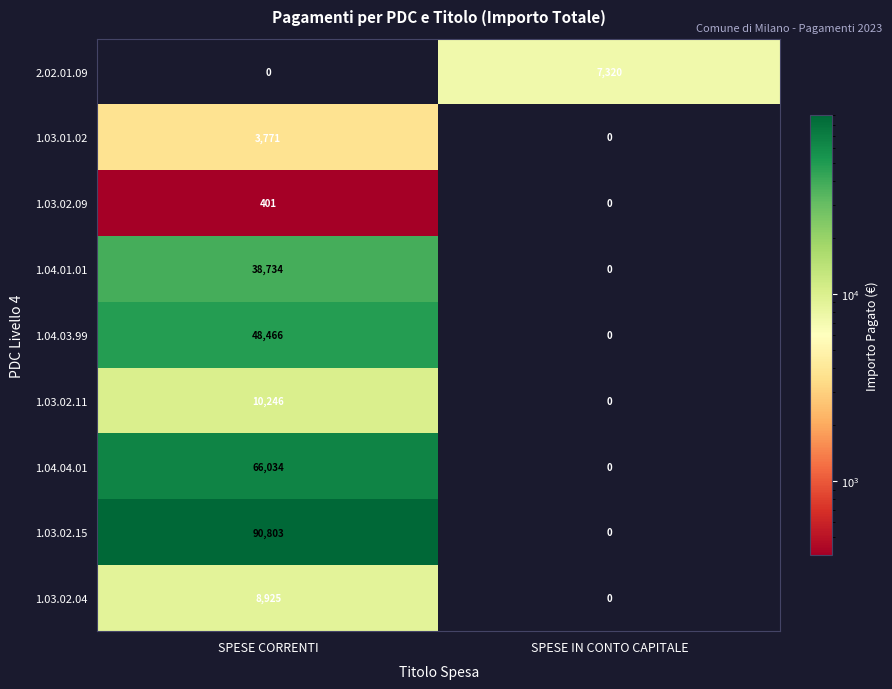

What is the difference between the highest and lowest values at SPESE IN CONTO CAPITALE?

7320